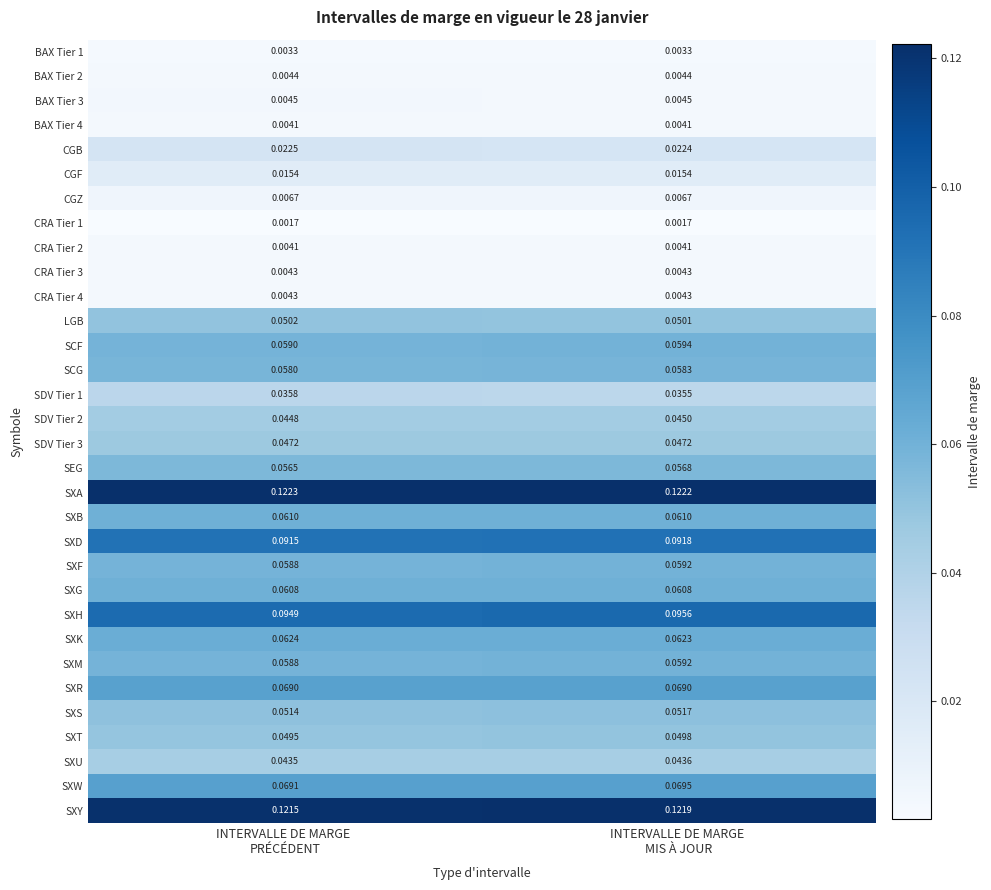

How many distinct data groups are displayed?

32